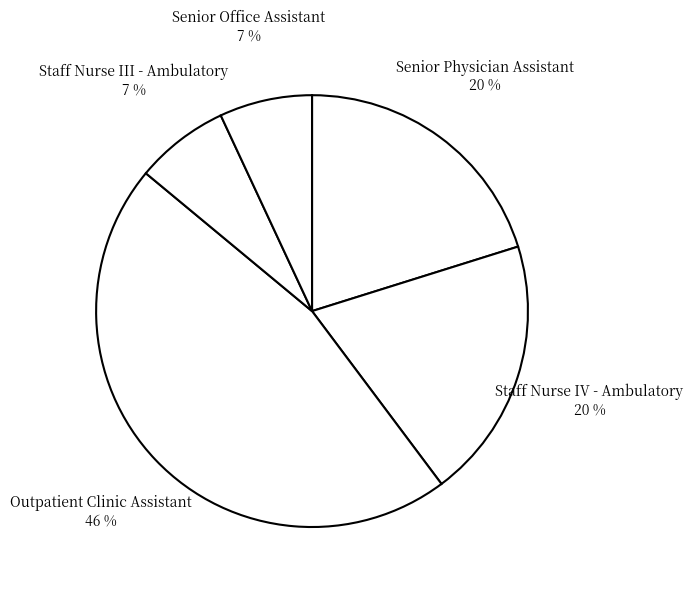

Count the number of slices in the pie.

5